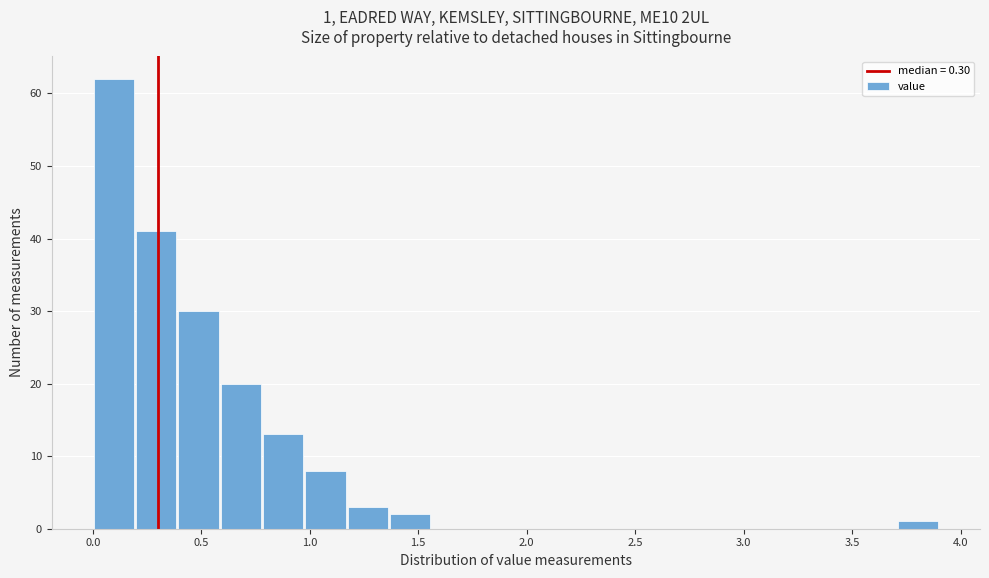

Around what value on the x-axis is the tallest bar? Give the approximate position of its centre, as read against the axis.

0.10